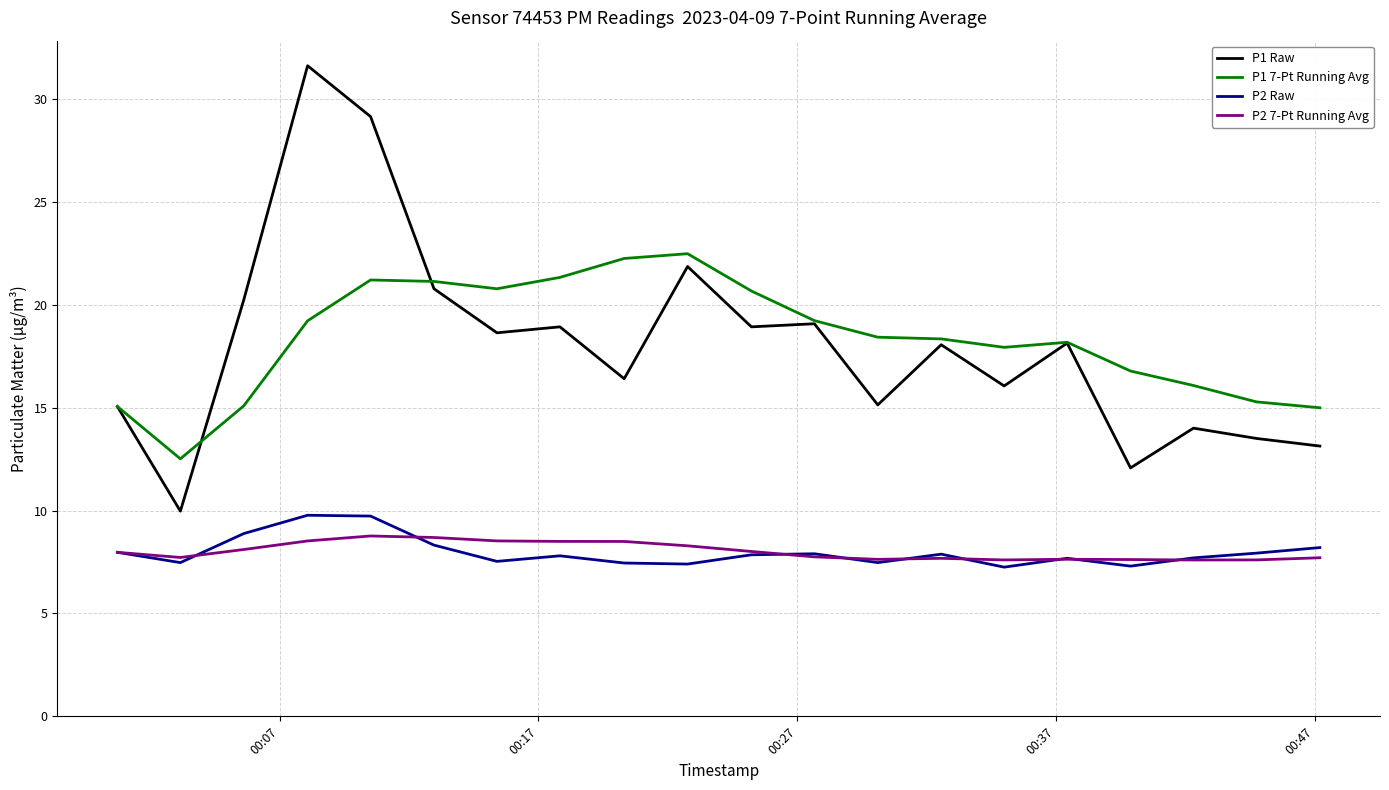

What is the greatest value displayed?

31.6